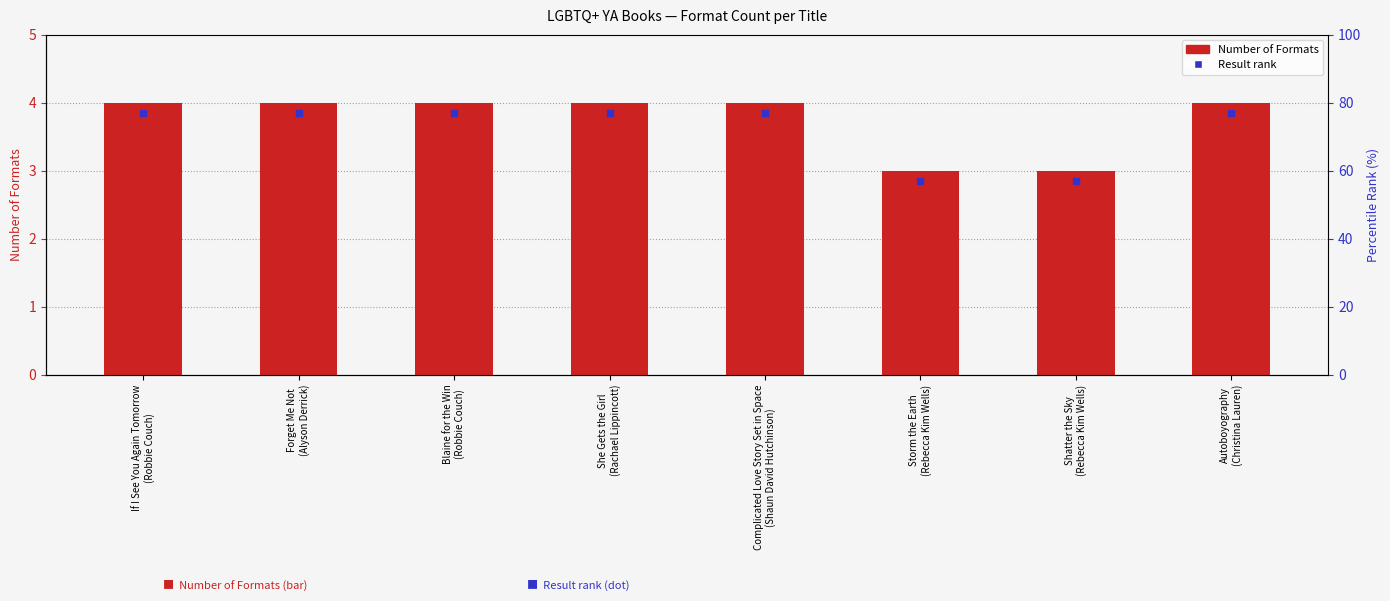

Reading right to left, extract all data points from this chart.

Autoboyography
(Christina Lauren)=4	Shatter the Sky
(Rebecca Kim Wells)=3	Storm the Earth
(Rebecca Kim Wells)=3	Complicated Love Story Set in Space
(Shaun David Hutchinson)=4	She Gets the Girl
(Rachael Lippincott)=4	Blaine for the Win
(Robbie Couch)=4	Forget Me Not
(Alyson Derrick)=4	If I See You Again Tomorrow
(Robbie Couch)=4